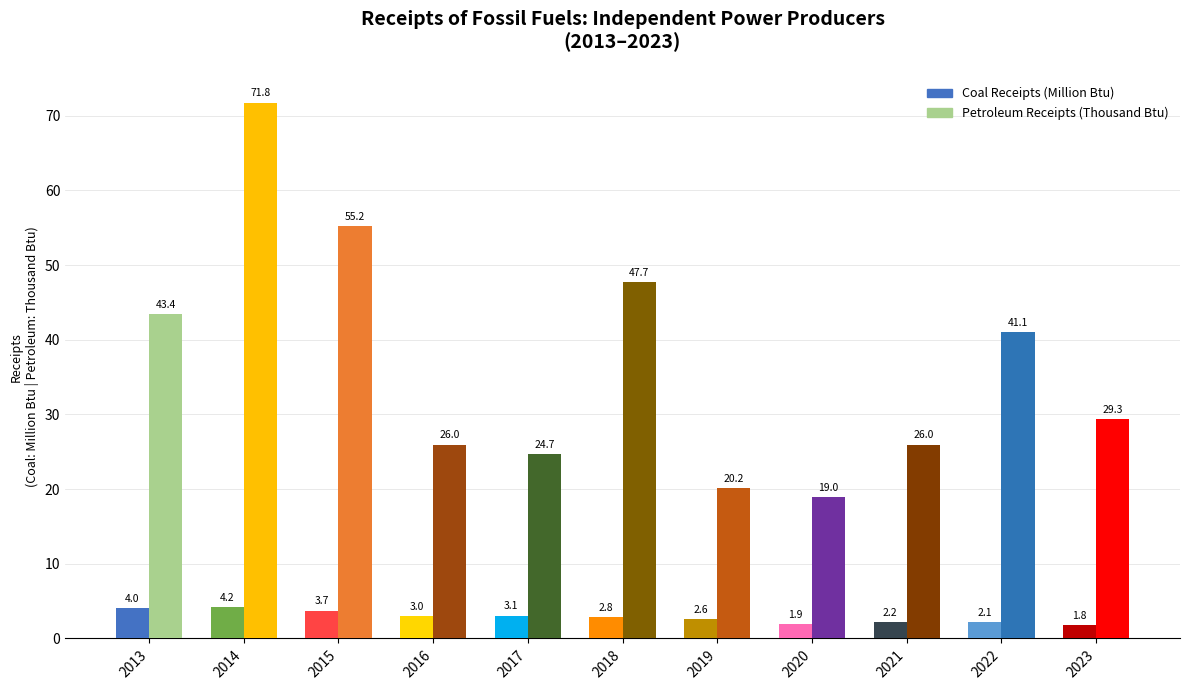

Which category has the highest value across all series?

2014